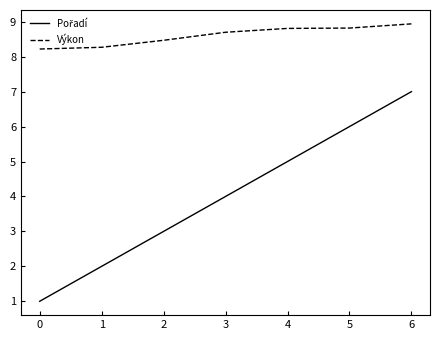

Which category has the lowest value across all series?

0